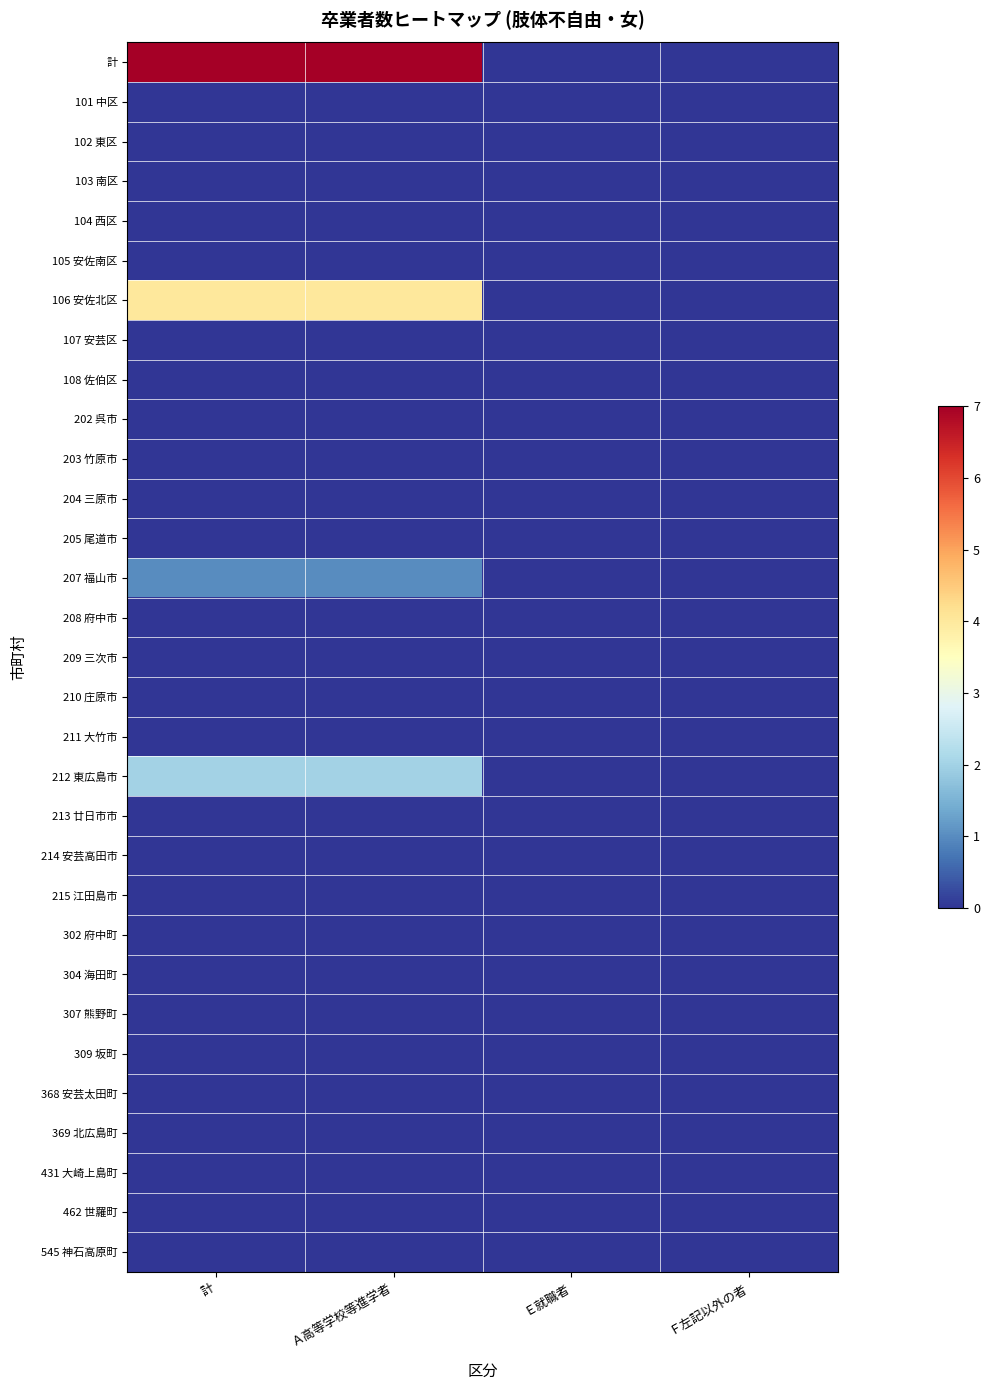

What is the total value across all series at Ａ高等学校等進学者?

14